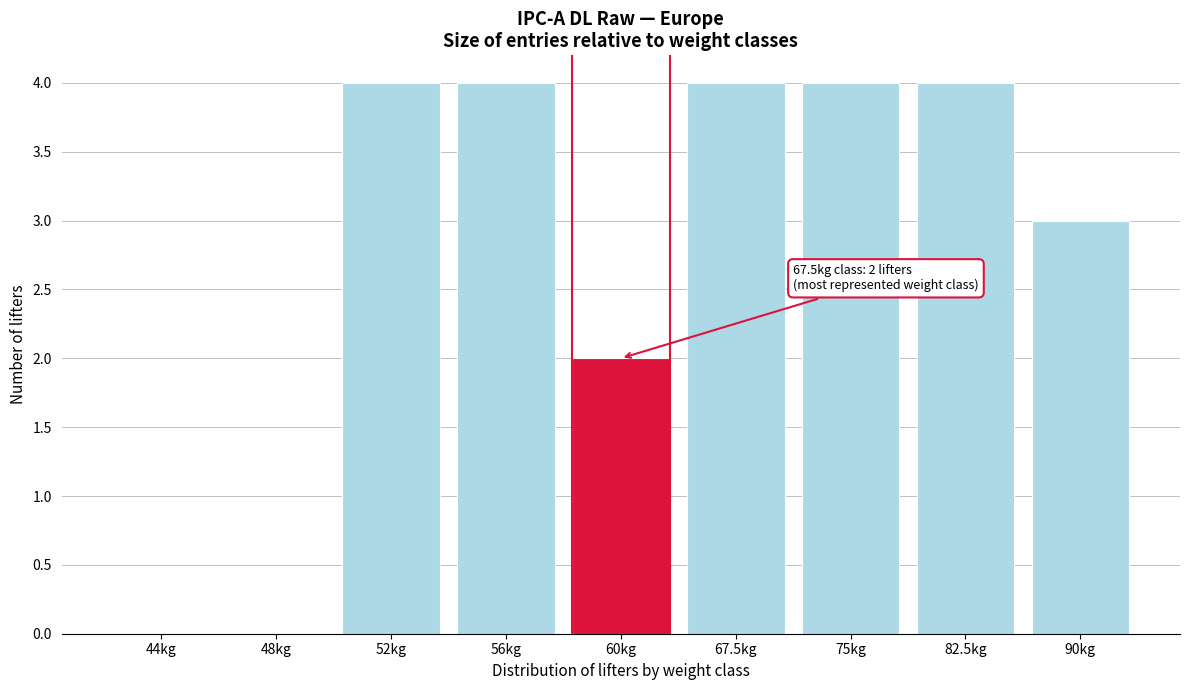

Reading right to left, what are all the values shown in this chart?

90kg=3	82.5kg=4	75kg=4	67.5kg=4	60kg=2	56kg=4	52kg=4	48kg=0	44kg=0